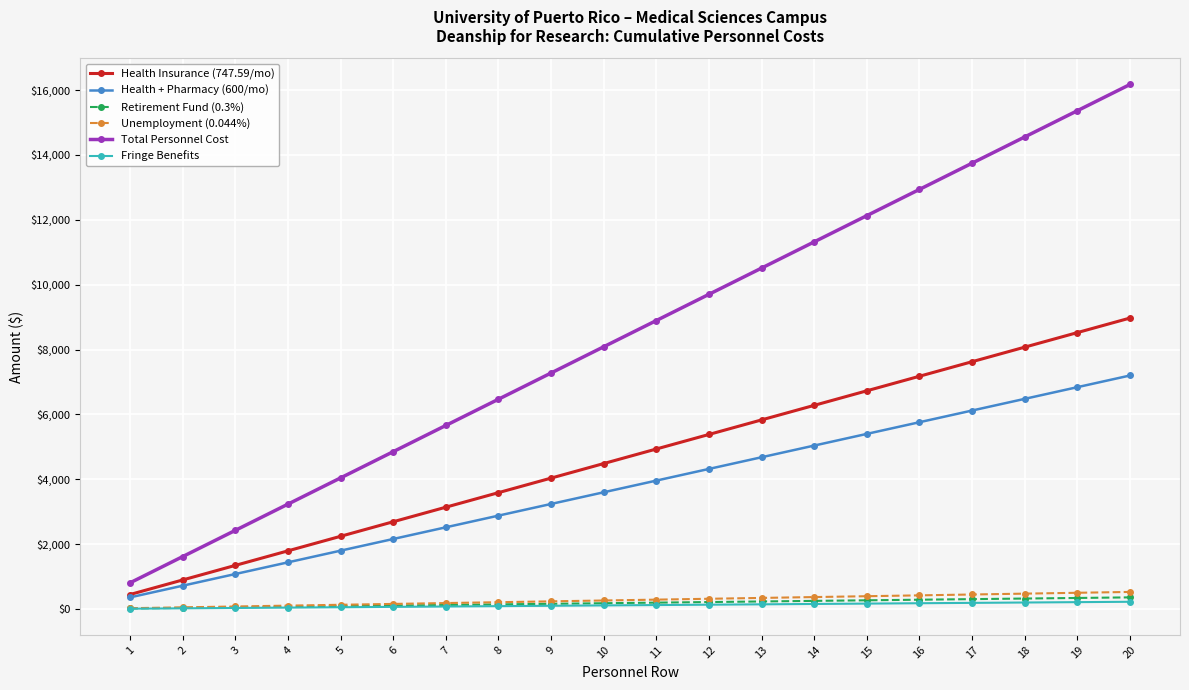

Which category has the lowest value in the Health Insurance (747.59/mo) series?

1